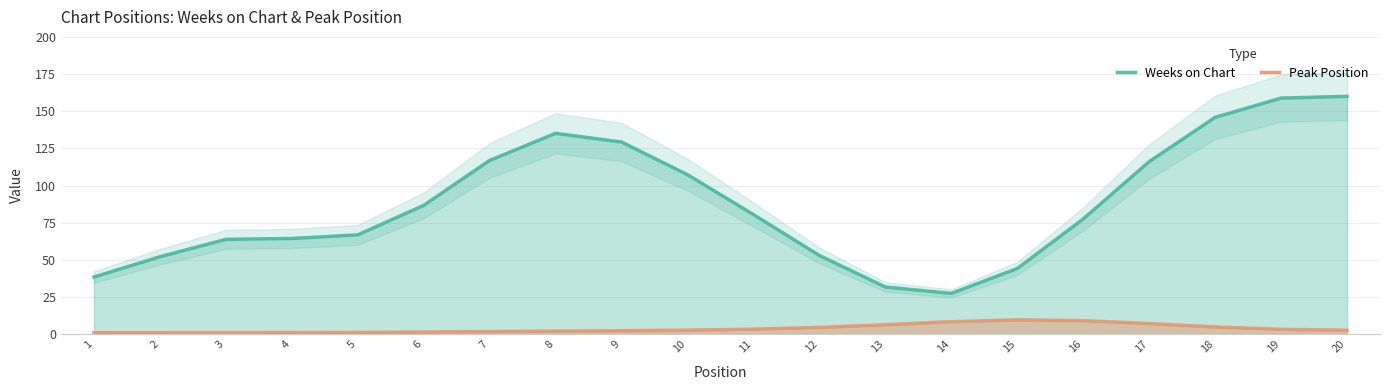

What is the sum of all Weeks on Chart values?

1757.0